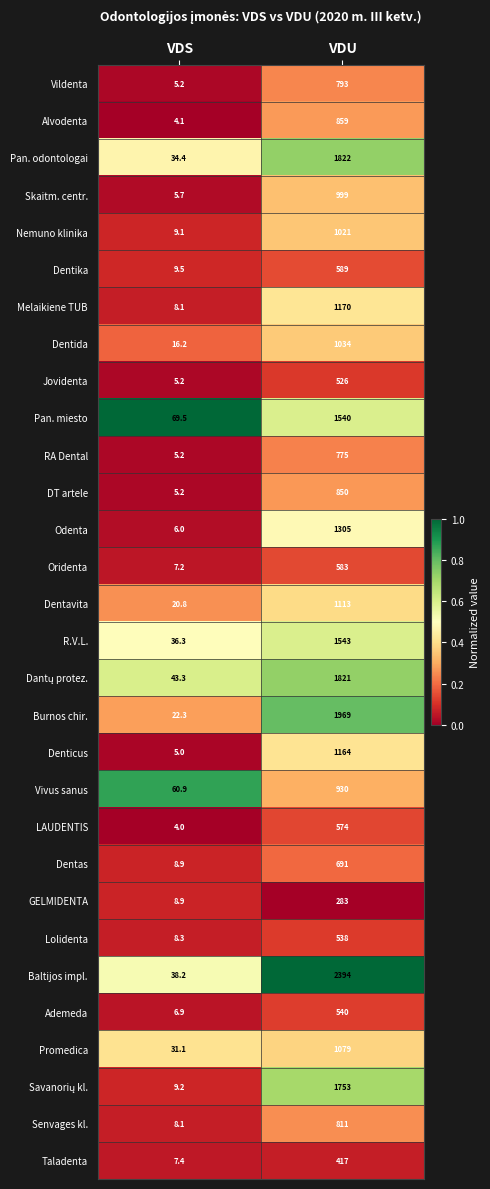

List the labels in order of Nemuno klinika value, largest first.

VDU, VDS